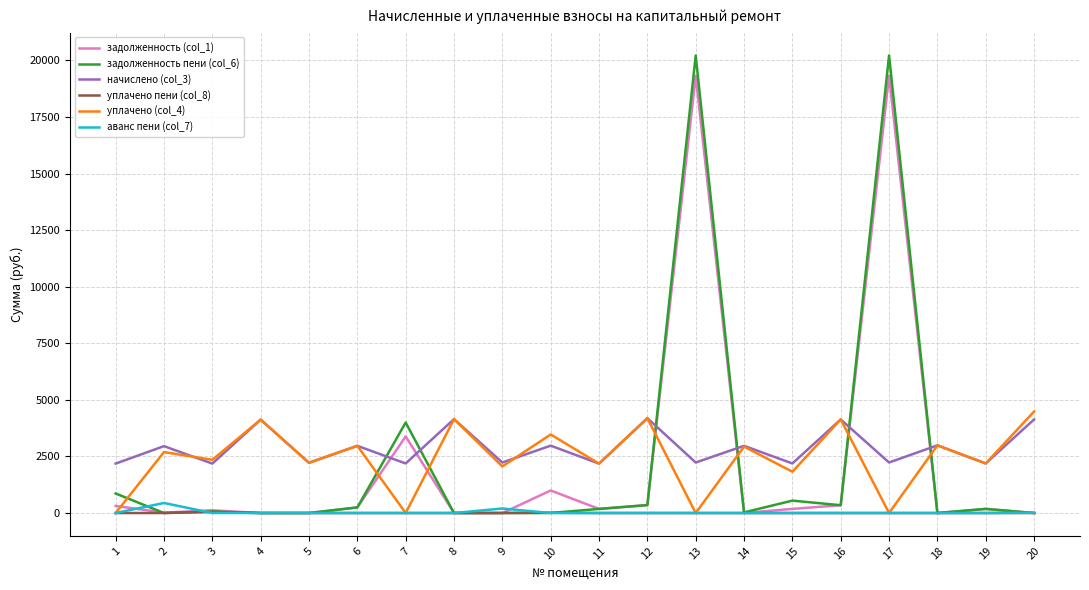

How many categories are shown in the chart?

20